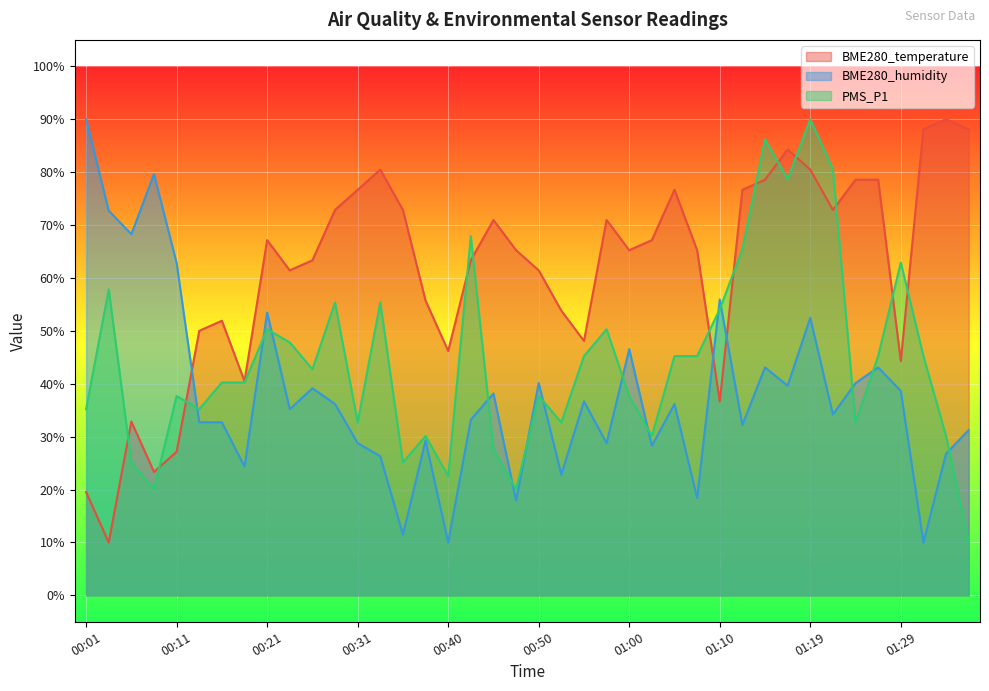

Which series has the widest spread of values?

BME280_temperature